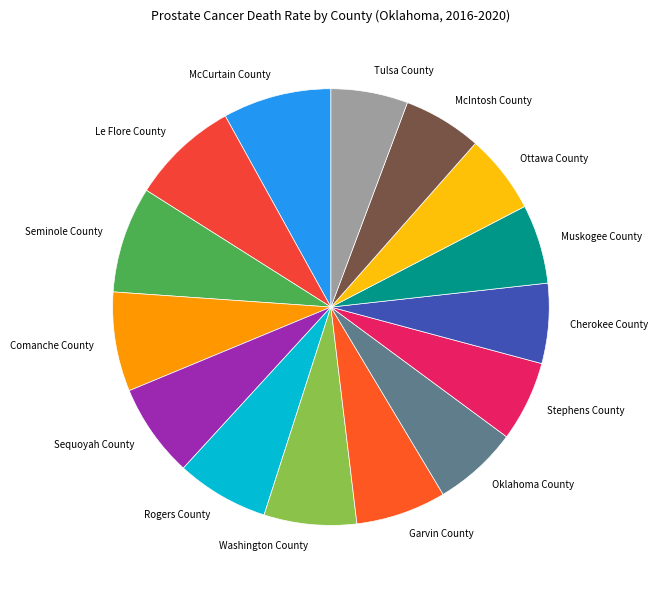

What is the ratio of the value at Sequoyah County to the value at Garvin County?

1.0